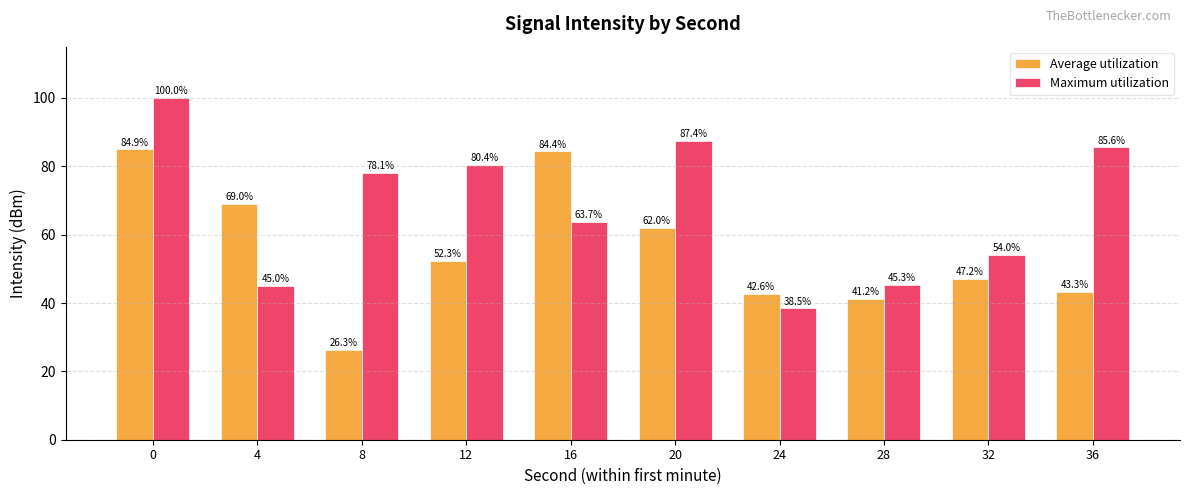

What is the average value of the Maximum utilization series?

67.8